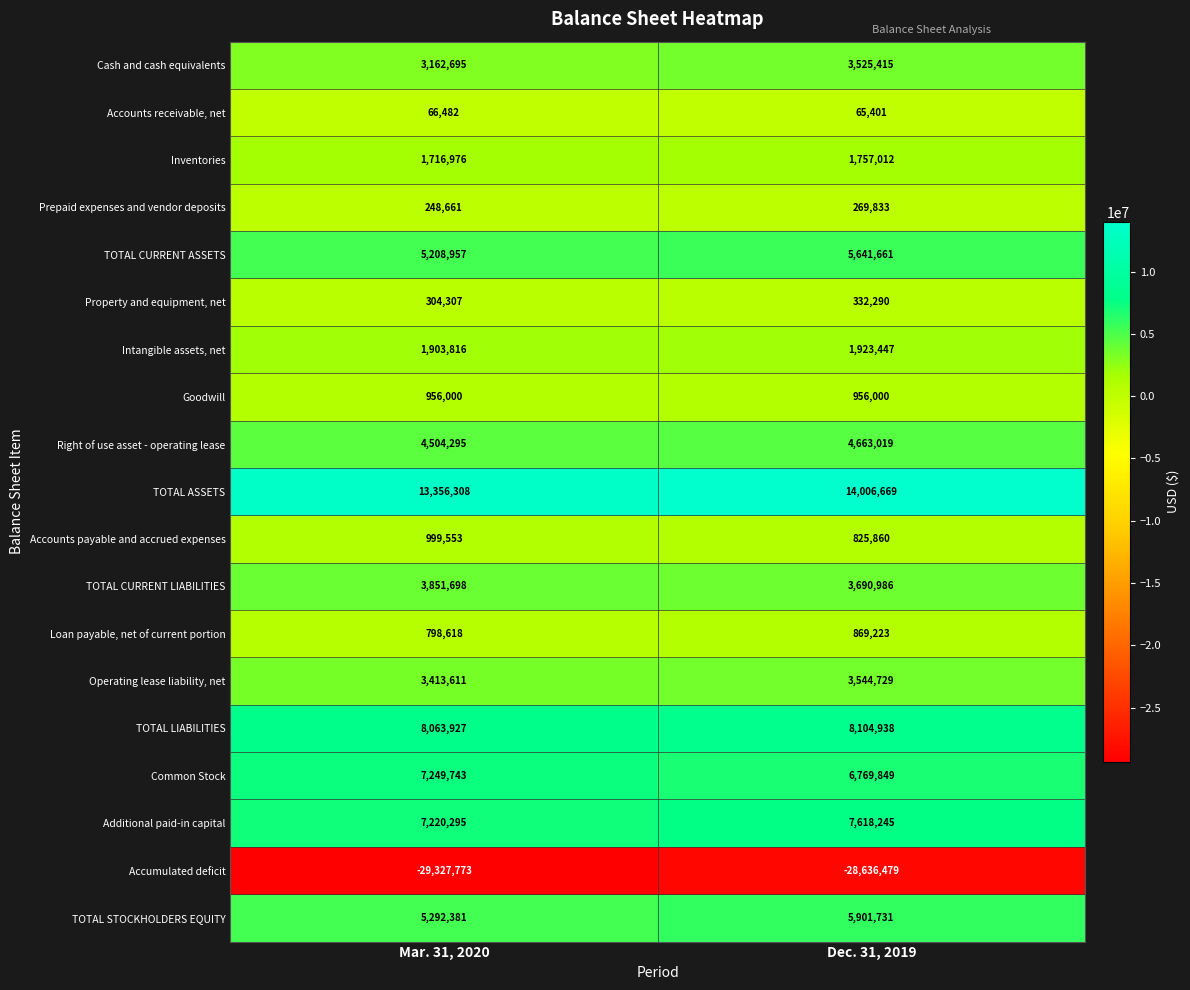

What is the total value across all series at Mar. 31, 2020?

38990550